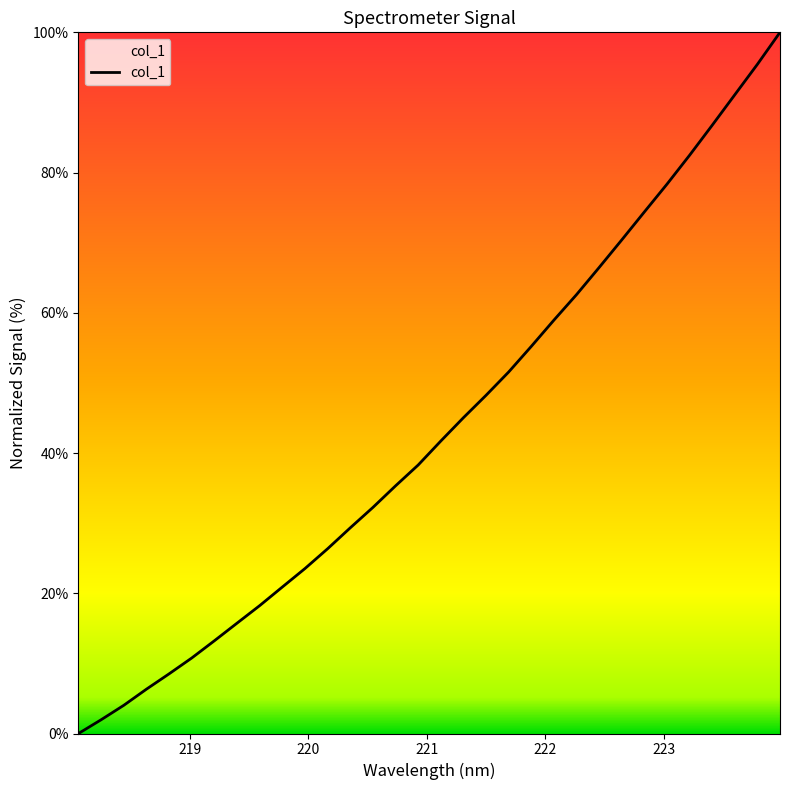

What is the greatest value displayed?

100.0